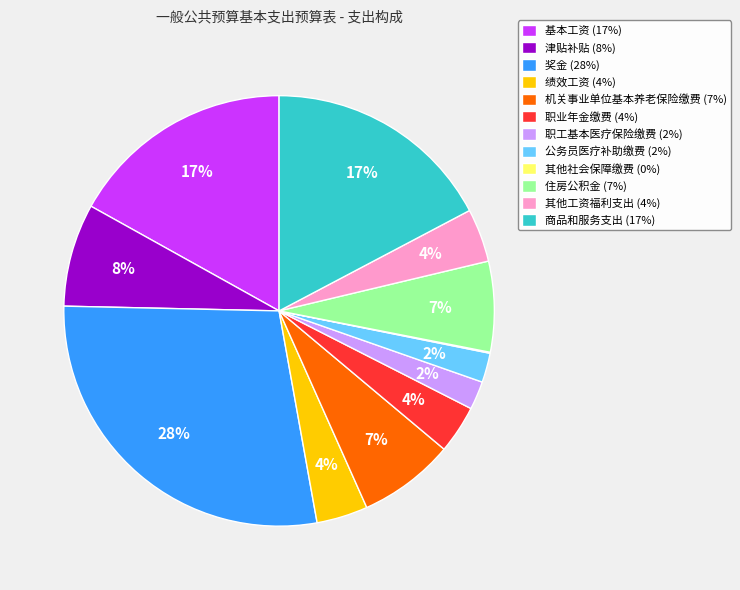

To the nearest percent, what is the average slice percentage?

8%